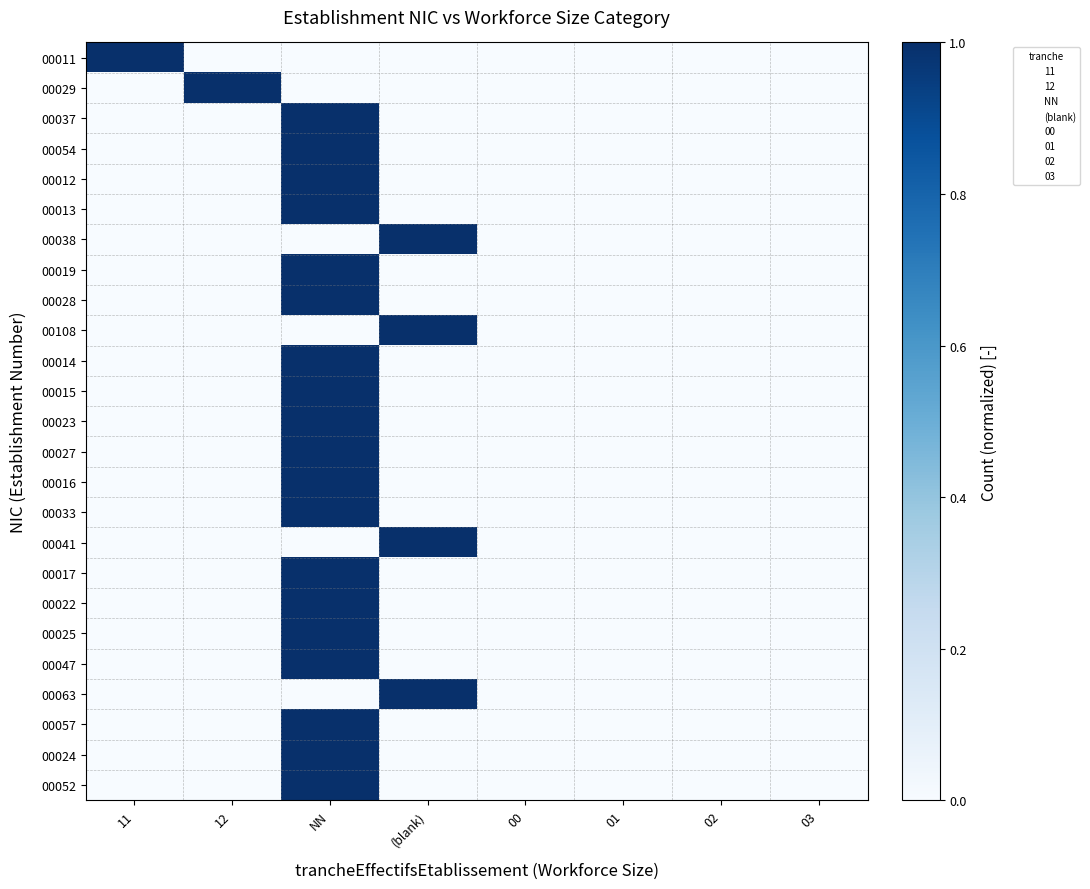

How many 00041 values are between 0 and 1?

8